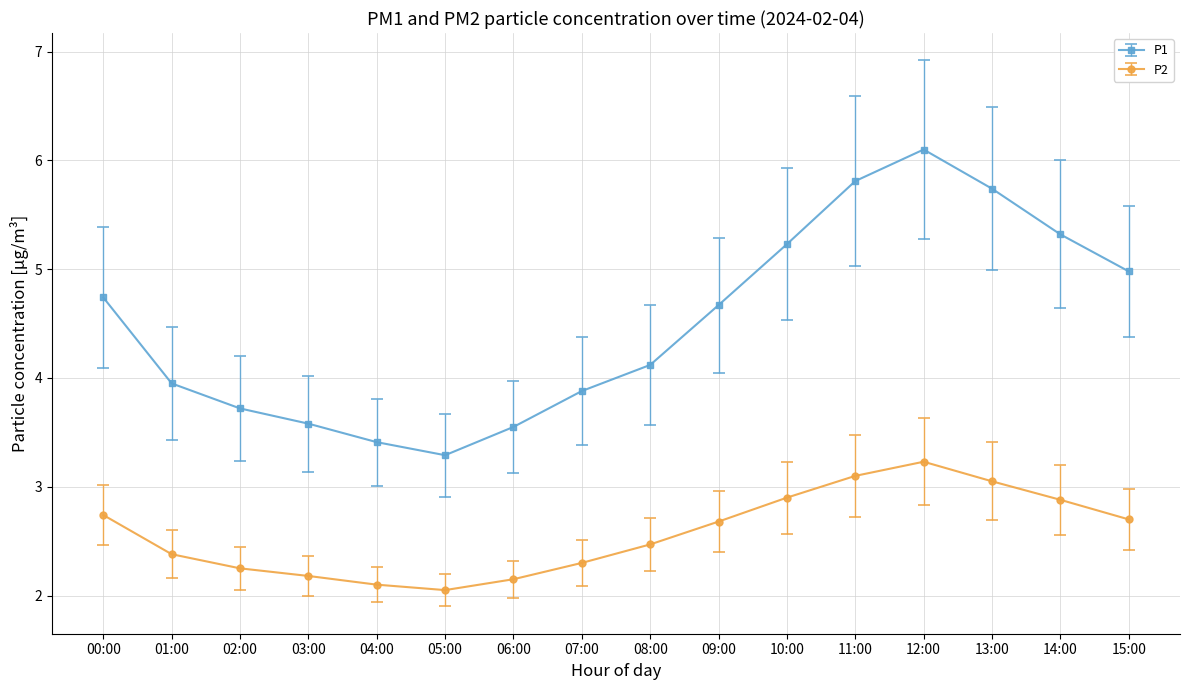

List the series in order of their overall mean, lowest first.

P2, P1